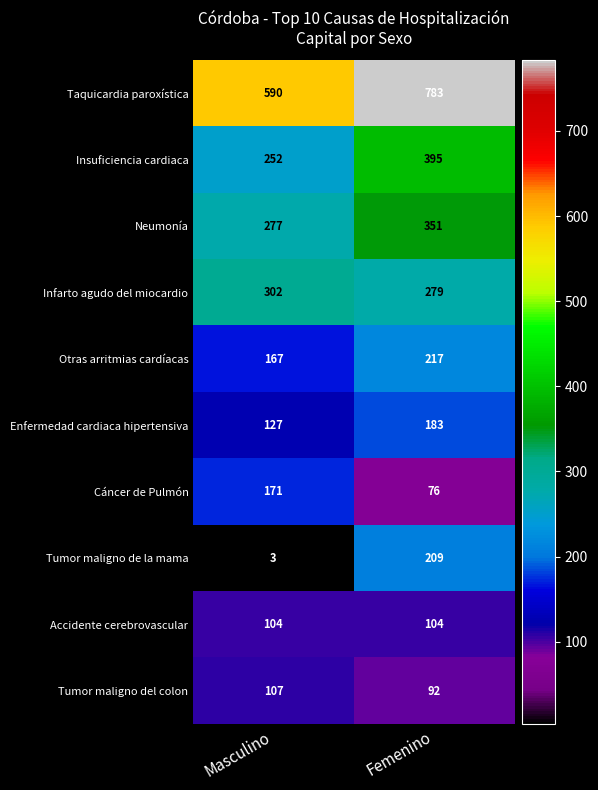

Where is Taquicardia paroxística nearest to the value 686?

Masculino